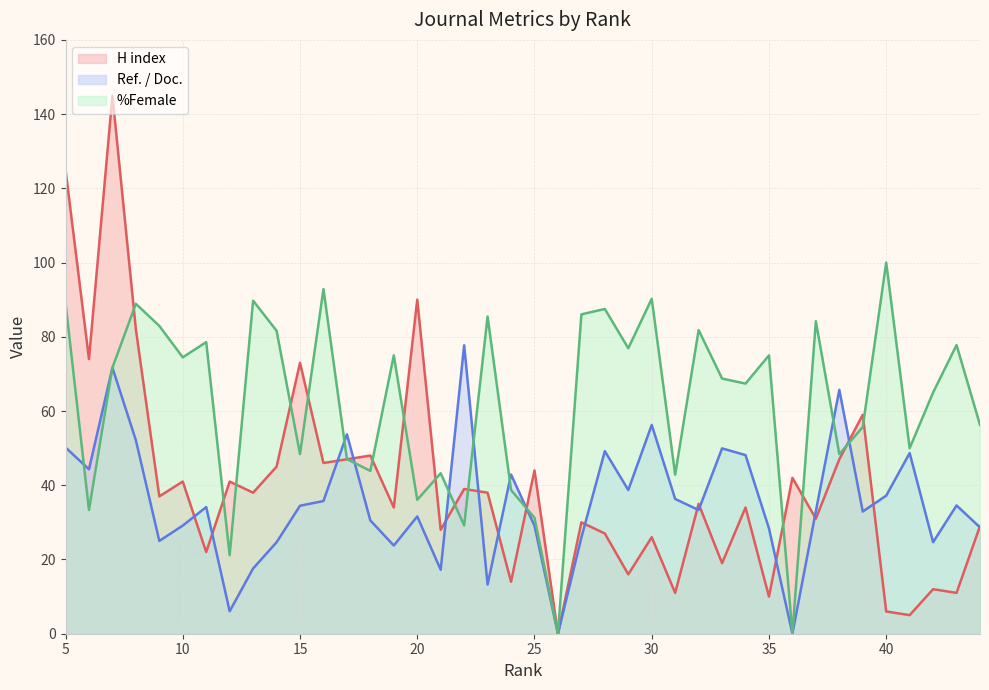

Reading right to left, transcribe all the data shown in this chart.

H index: 5=125.0	6=74.0	7=145.0	8=82.0	9=37.0	10=41.0	11=22.0	12=41.0	13=38.0	14=45.0	15=73.0	16=46.0	17=47.0	18=48.0	19=34.0	20=90.0	21=28.0	22=39.0	23=38.0	24=14.0	25=44.0	26=0.0	27=30.0	28=27.0	29=16.0	30=26.0	31=11.0	32=35.0	33=19.0	34=34.0	35=10.0	36=42.0	37=31.0	38=47.0	39=59.0	40=6.0	41=5.0	42=12.0	43=11.0	44=29.0
Ref. / Doc.: 5=50.2	6=44.3	7=71.7	8=52.1	9=25.0	10=29.1	11=34.1	12=6.0	13=17.6	14=24.6	15=34.5	16=35.8	17=53.7	18=30.5	19=23.8	20=31.6	21=17.2	22=77.7	23=13.2	24=42.9	25=29.1	26=0.0	27=25.9	28=49.2	29=38.7	30=56.3	31=36.3	32=33.3	33=49.9	34=48.1	35=28.4	36=0.0	37=33.0	38=65.7	39=32.9	40=37.2	41=48.7	42=24.6	43=34.6	44=28.6
%Female: 5=89.1	6=33.3	7=71.7	8=88.9	9=82.9	10=74.5	11=78.6	12=21.1	13=89.7	14=81.6	15=48.4	16=92.9	17=47.1	18=43.9	19=75.0	20=36.1	21=43.2	22=29.2	23=85.5	24=38.7	25=31.2	26=0.0	27=86.0	28=87.5	29=76.9	30=90.2	31=42.9	32=81.8	33=68.8	34=67.4	35=75.0	36=0.0	37=84.2	38=48.4	39=55.7	40=100.0	41=50.0	42=65.0	43=77.8	44=56.2